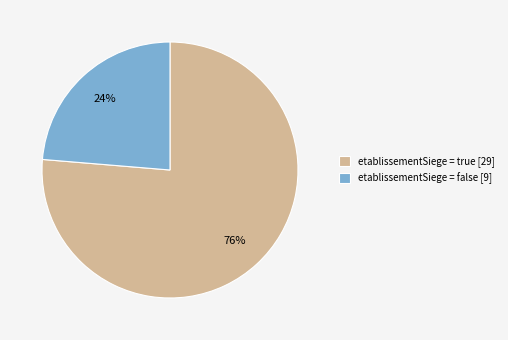

Is the sum of etablissementSiege = false [9] and etablissementSiege = true [29] greater than half?

Yes